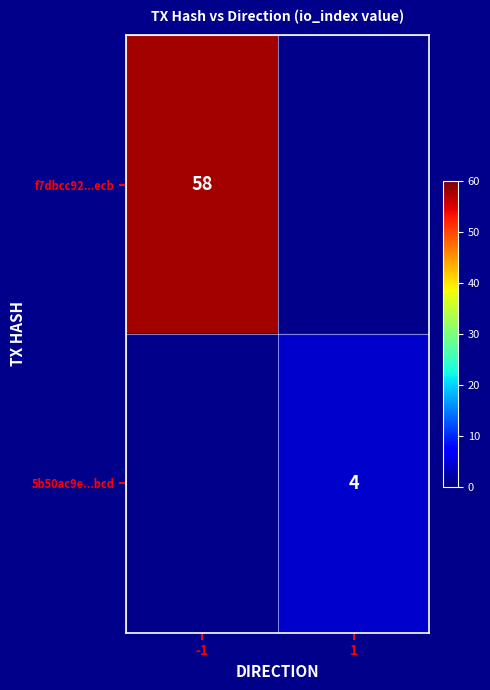

Is it true that f7dbcc92...ecb equals 58 at -1?

True